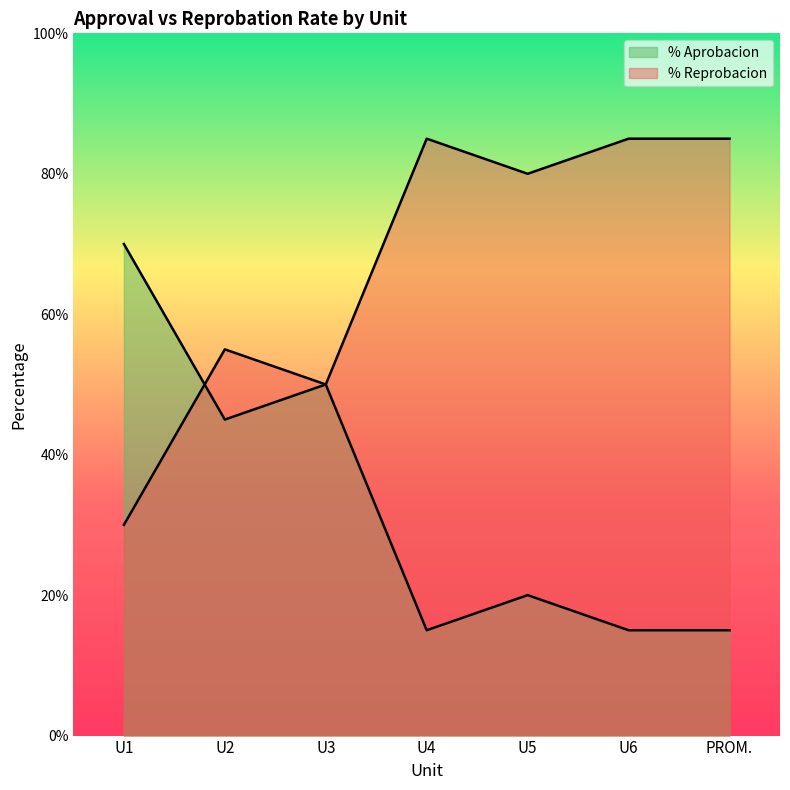

How many intersections are there between % Reprobacion and % Aprobacion?

1